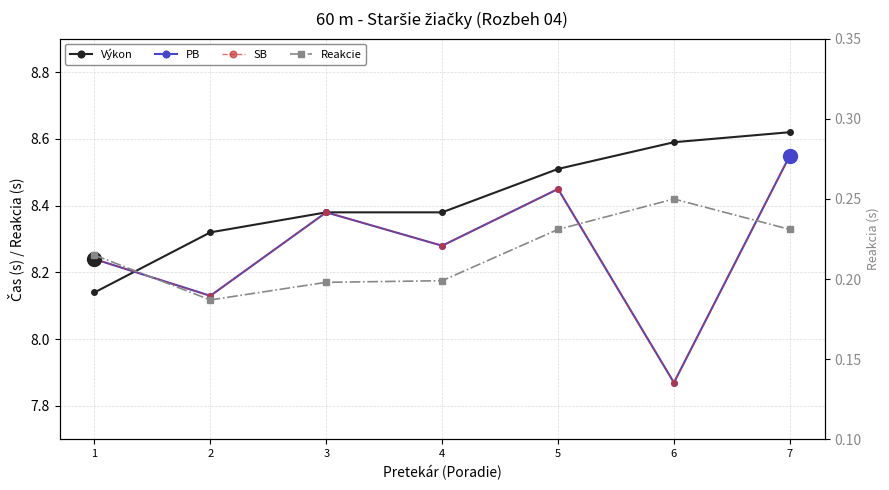

How many series are shown in this chart?

4